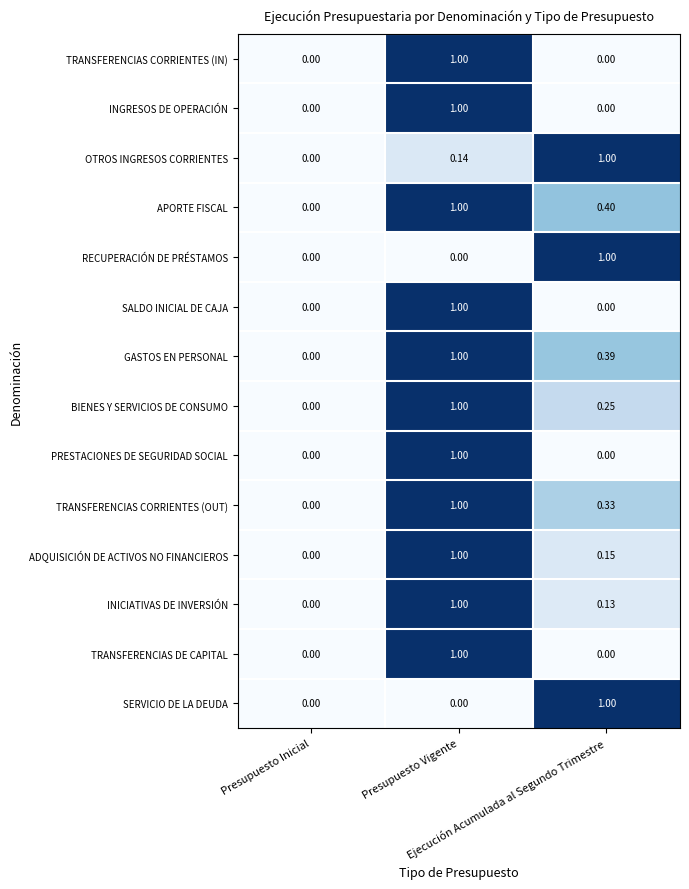

How many categories are shown in the chart?

3